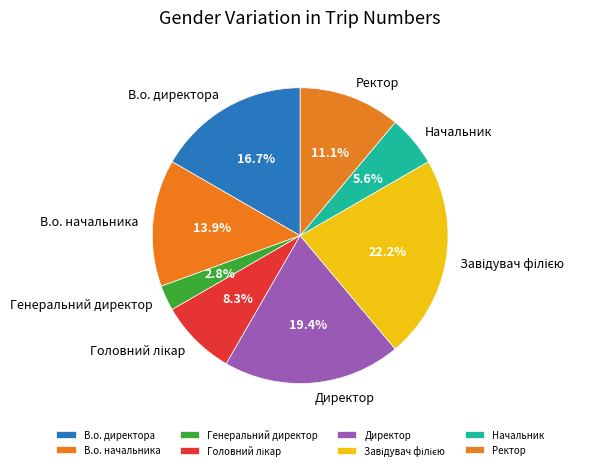

Between Начальник and Генеральний директор, which is larger?

Начальник